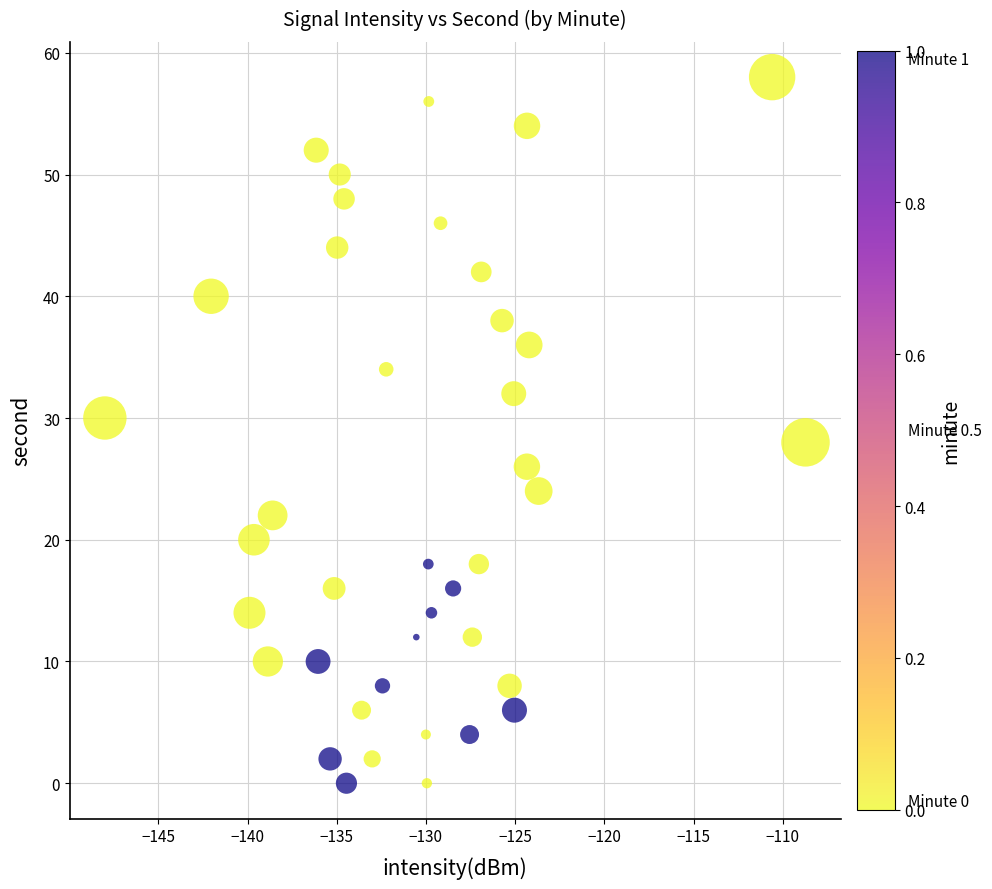

What is the range of Y values (max minus min)?

58